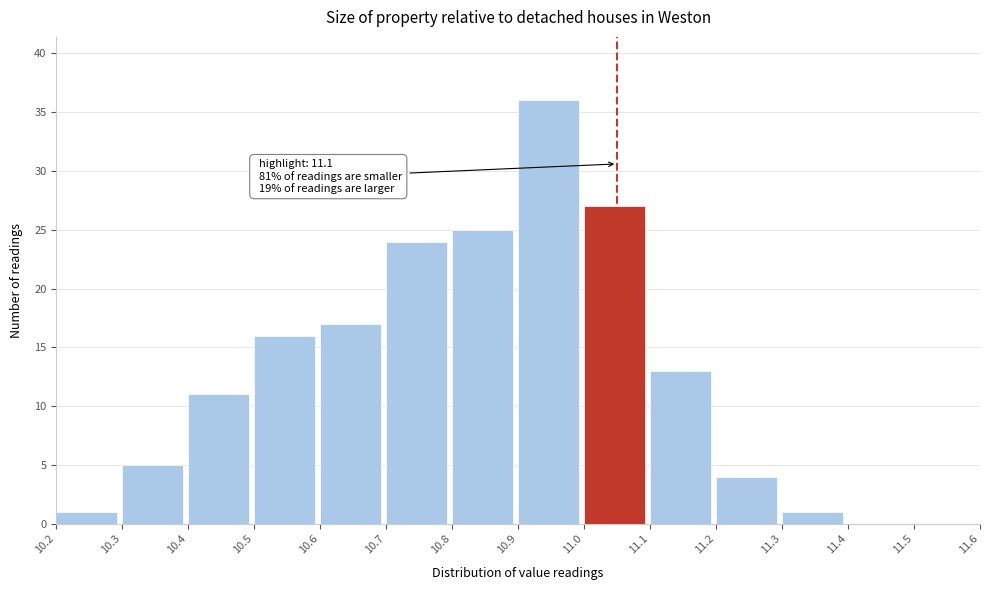

Reading right to left, list all the values displayed in this chart.

11.5=0	11.4=0	11.3=1	11.2=4	11.1=13	11.0=27	10.9=36	10.8=25	10.7=24	10.6=17	10.5=16	10.4=11	10.3=5	10.2=1